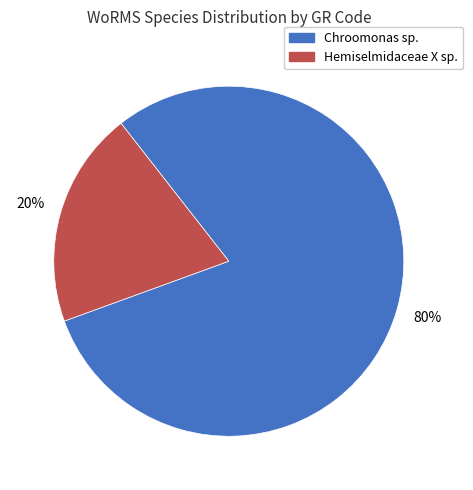

Is there a majority slice in this chart?

Yes